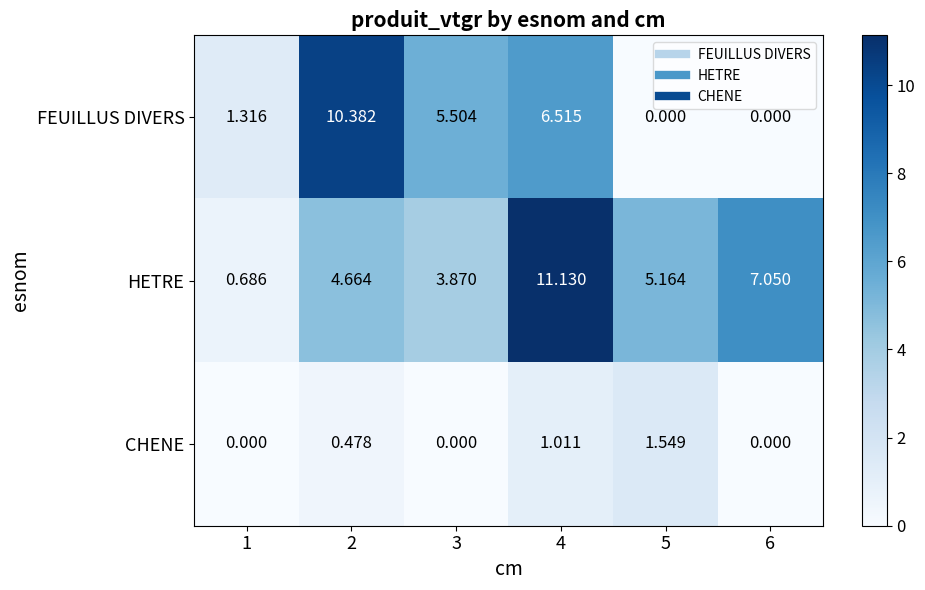

List the series in order of their overall mean, lowest first.

CHENE, FEUILLUS DIVERS, HETRE